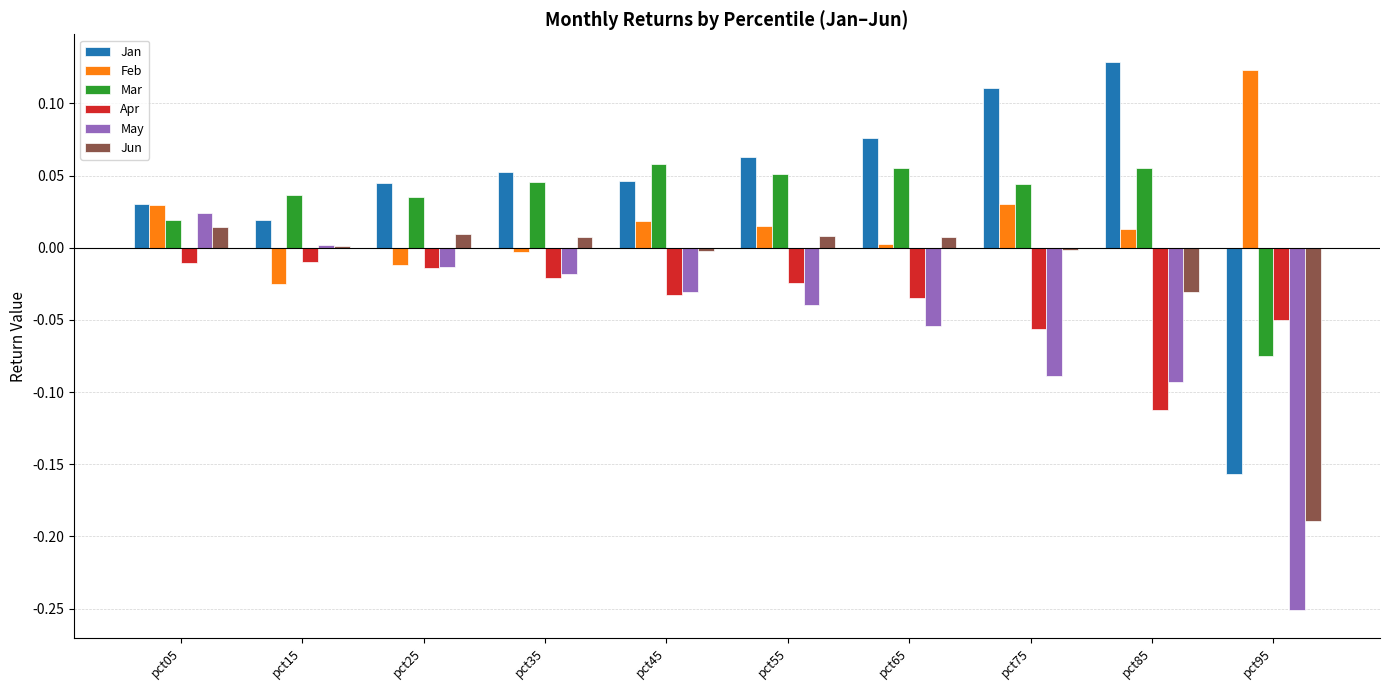

Which series changed the most between pct05 and pct95?

May